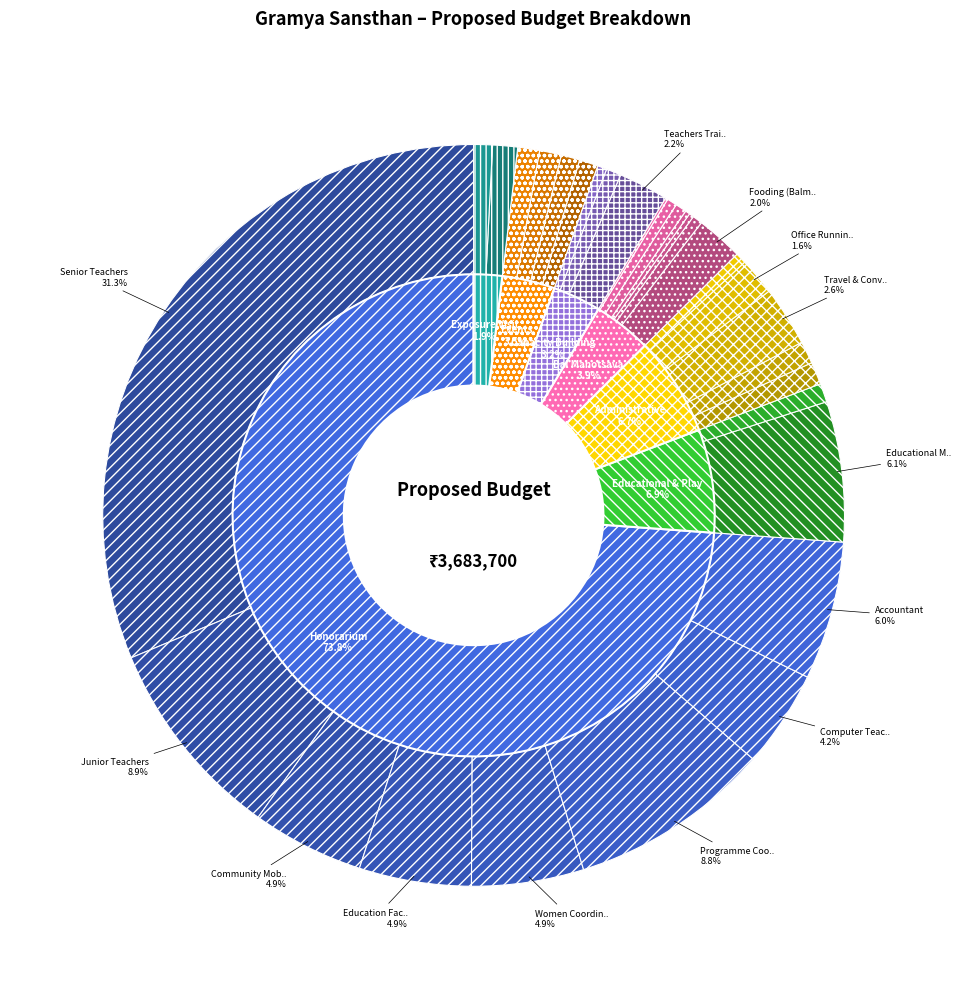

Approximately how many times larger is the value at Sitting Arrangement compared to Fooding (Exposure)?

0.8